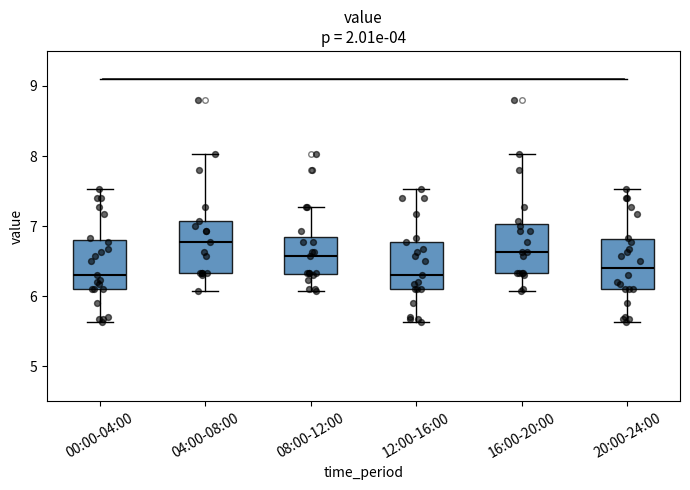

Reading left to right, read every box against the y-axis: the position of its median line, the range the box covers, and the ends of its whiskers. The values are not printed on the chart, so give them approximately, as read against the axis.

00:00-04:00: median 6.3, box 6.1 to 6.8, whiskers 5.6 to 7.5
04:00-08:00: median 6.8, box 6.3 to 7.1, whiskers 6.1 to 8.0
08:00-12:00: median 6.6, box 6.3 to 6.9, whiskers 6.1 to 7.3
12:00-16:00: median 6.3, box 6.1 to 6.8, whiskers 5.6 to 7.5
16:00-20:00: median 6.6, box 6.3 to 7.0, whiskers 6.1 to 8.0
20:00-24:00: median 6.4, box 6.1 to 6.8, whiskers 5.6 to 7.5